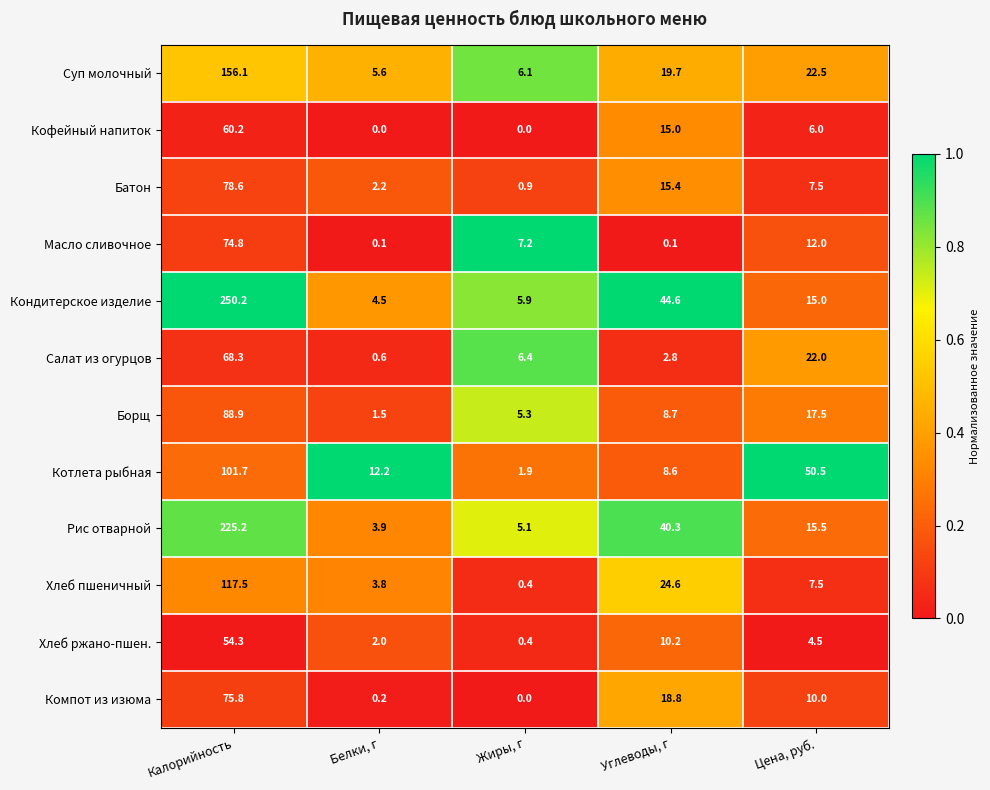

The value of Батон at Углеводы, г is 15.4. True or false?

True